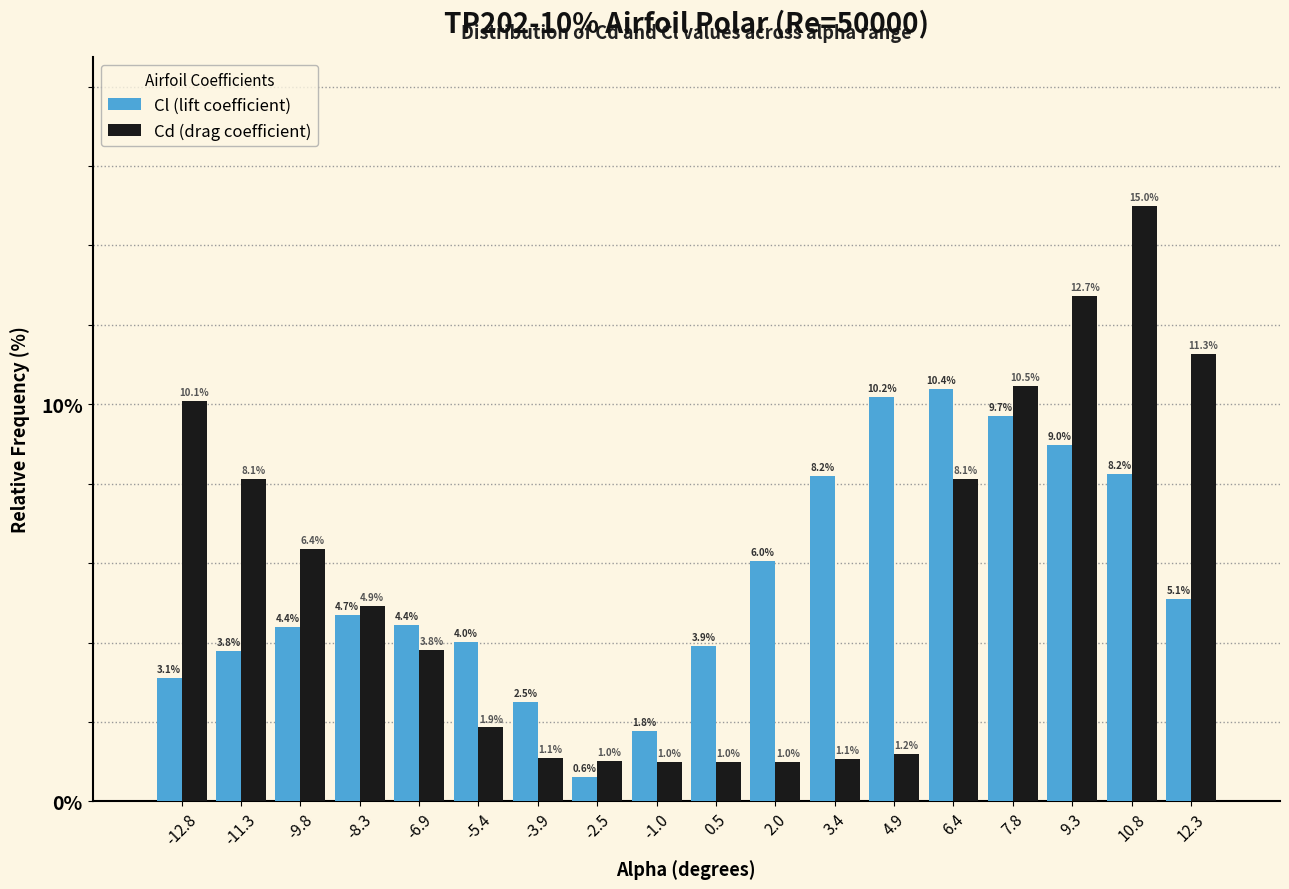

Reading right to left, extract all data points from this chart.

Cl (lift coefficient): 5.1	8.2	9.0	9.7	10.4	10.2	8.2	6.0	3.9	1.8	0.6	2.5	4.0	4.4	4.7	4.4	3.8	3.1
Cd (drag coefficient): 11.3	15.0	12.7	10.5	8.1	1.2	1.1	1.0	1.0	1.0	1.0	1.1	1.9	3.8	4.9	6.4	8.1	10.1